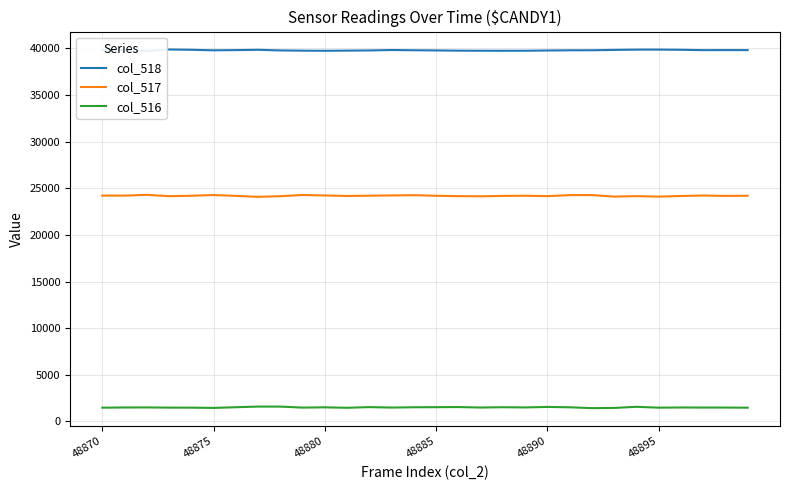

In col_516, how many points are higher than both neighbors (excluding endpoints)?

9